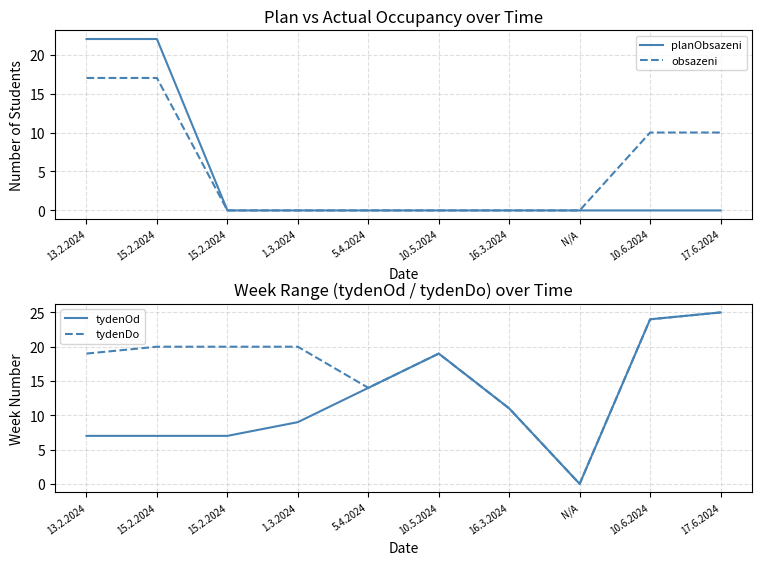

At which label is obsazeni closest to 8?

10.6.2024